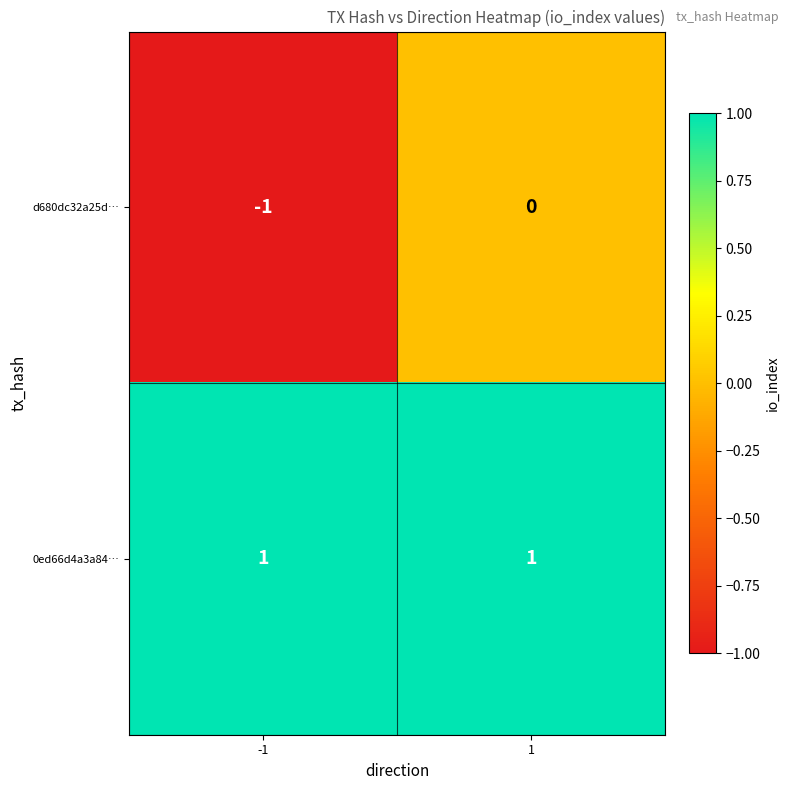

At how many categories does at least one series exceed 0?

2